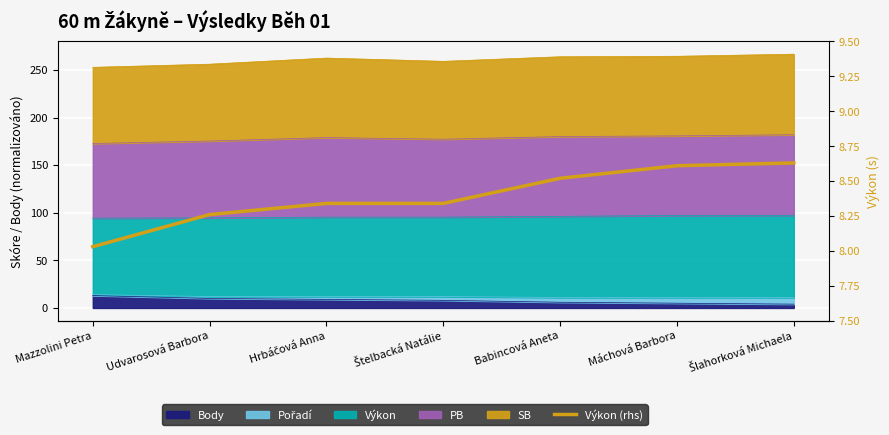

Where is the data nearest to the value 8?

Mazzolini Petra